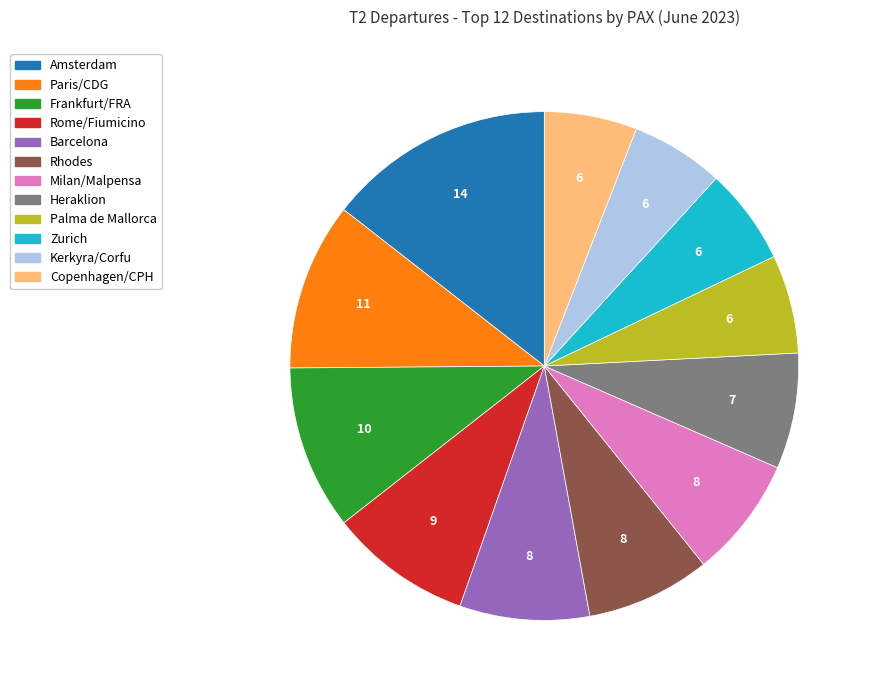

Combined, do Rhodes and Heraklion account for over 50%?

No